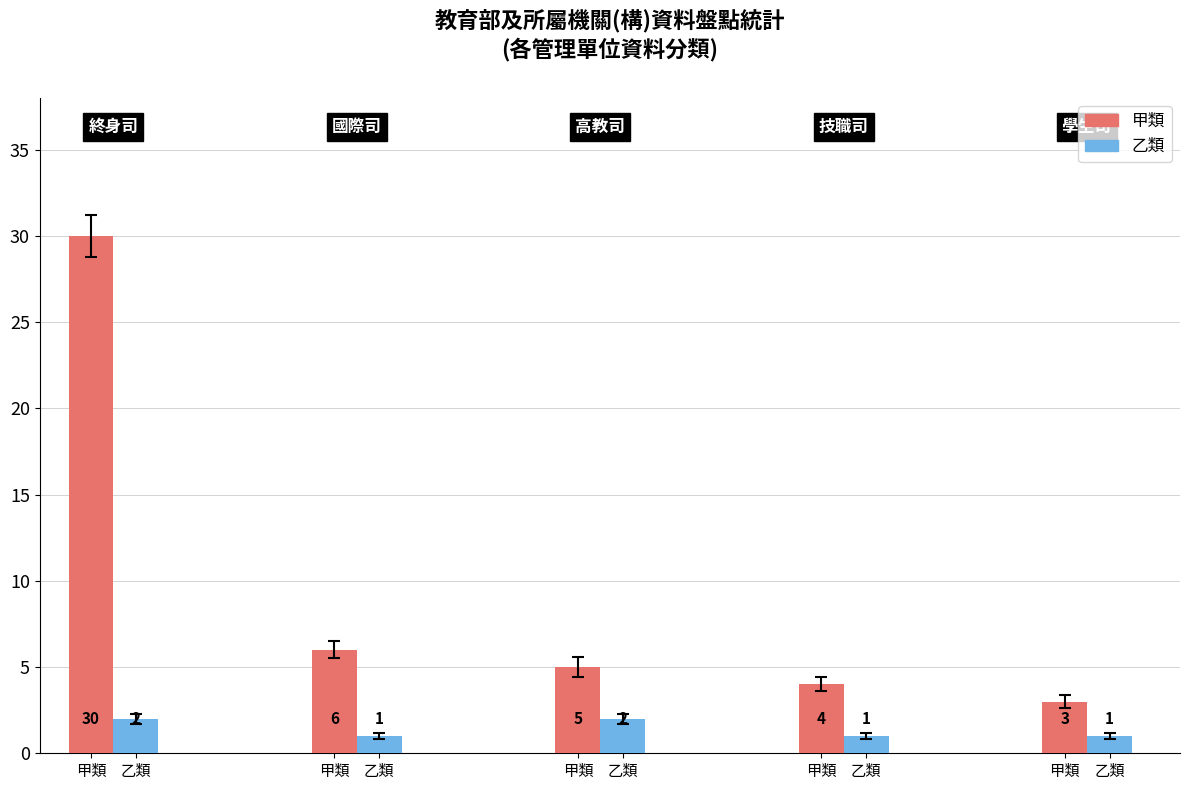

Which series changed the most between 甲類 and 乙類?

甲類